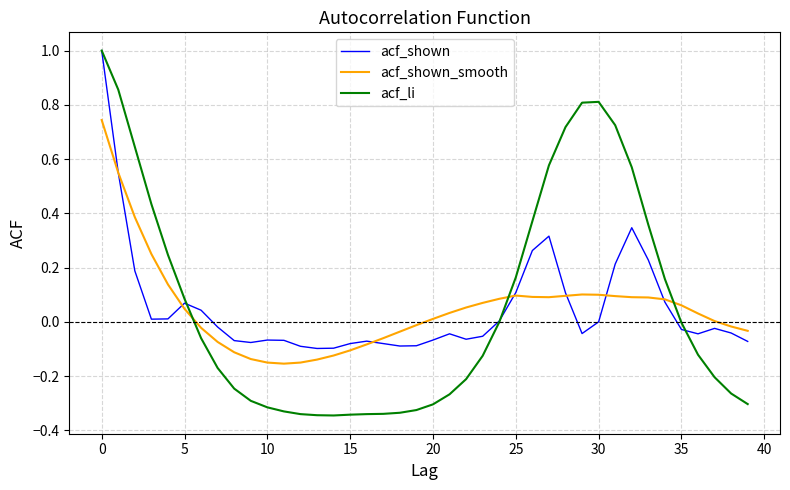

What is the maximum value shown in the chart?

1.0